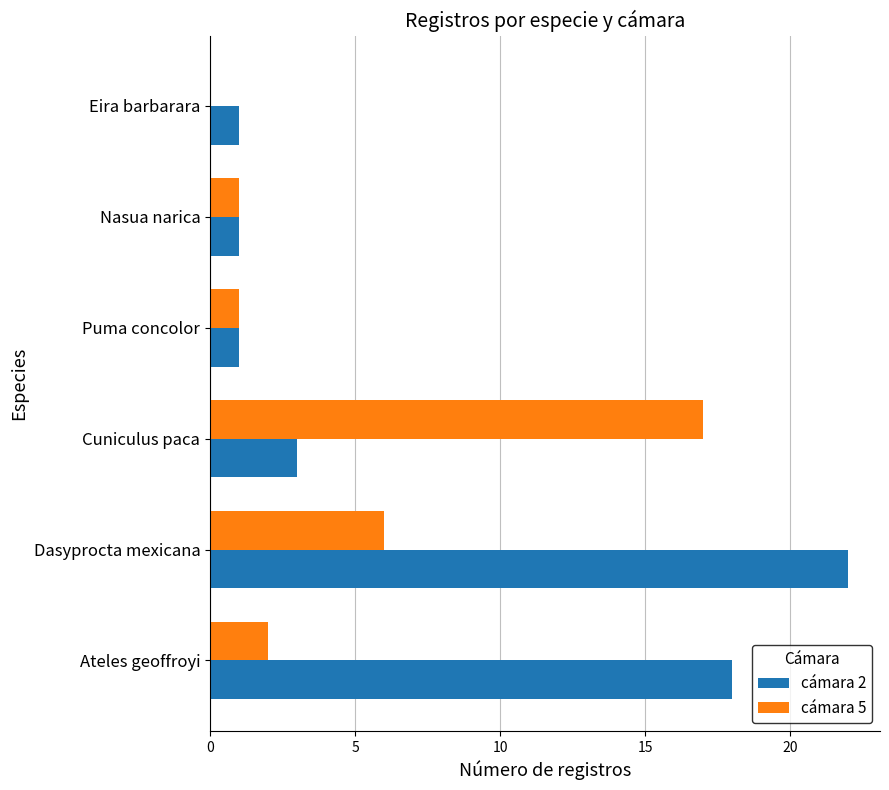

How many categories are shown in the chart?

6